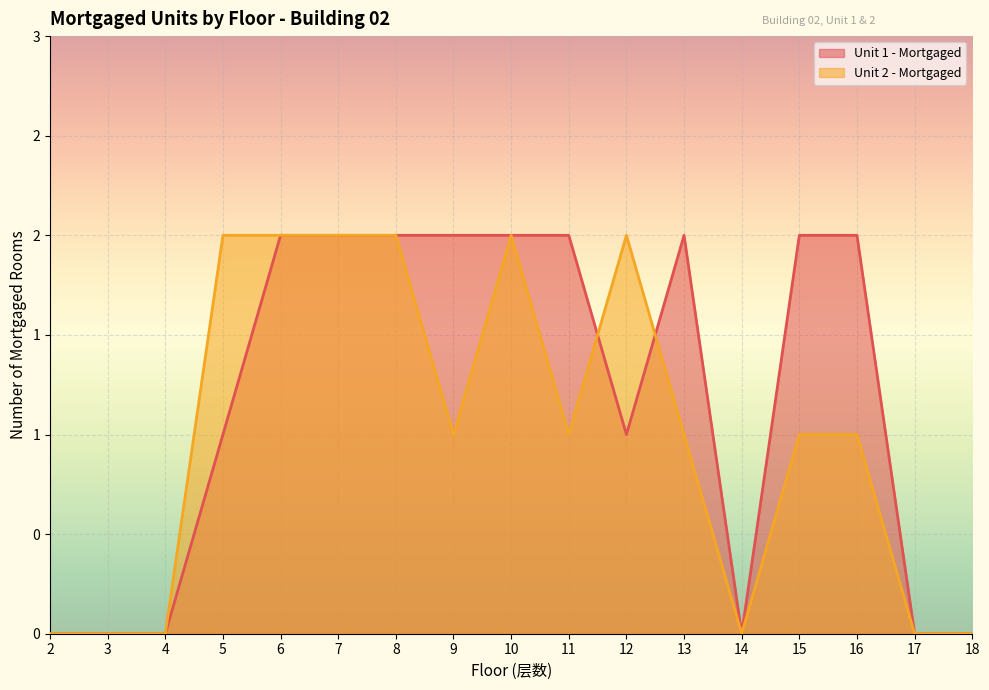

What are all the series names shown in the legend?

Unit 1 - Mortgaged, Unit 2 - Mortgaged